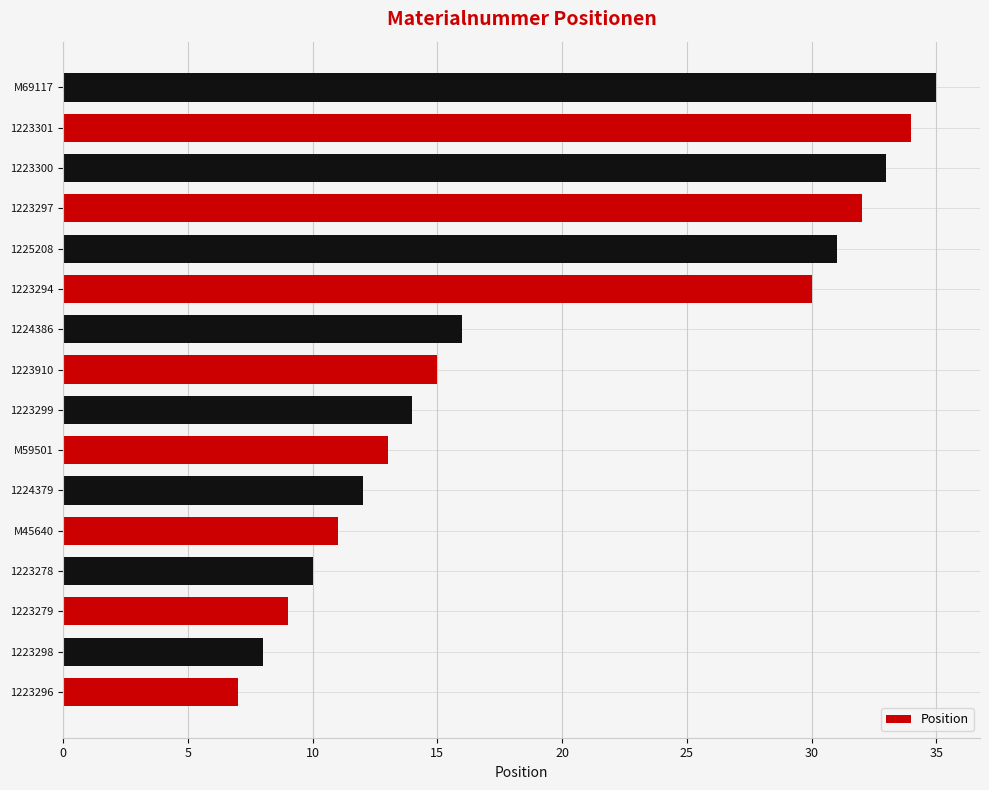

Which has a higher value, 1224379 or 1223279?

1224379